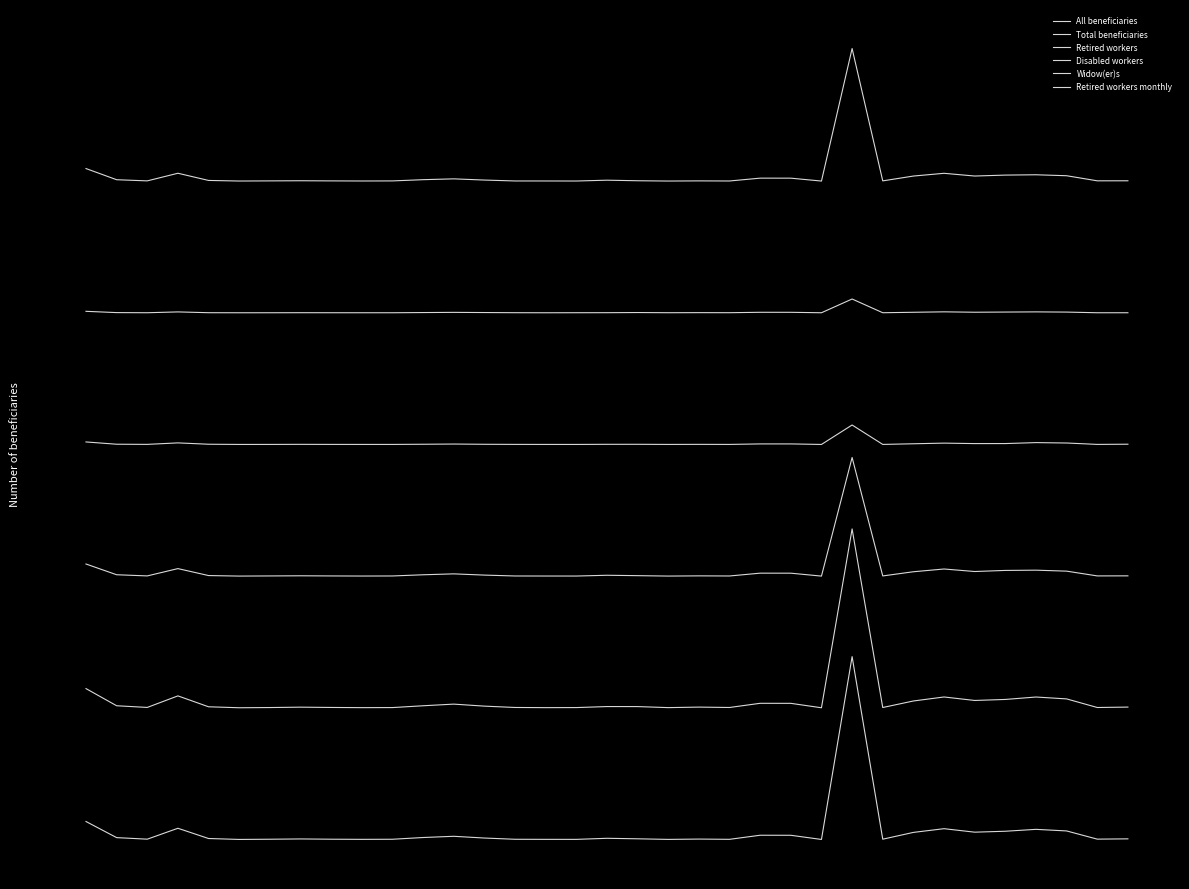

Is this an area chart (filled region under the line)?

No